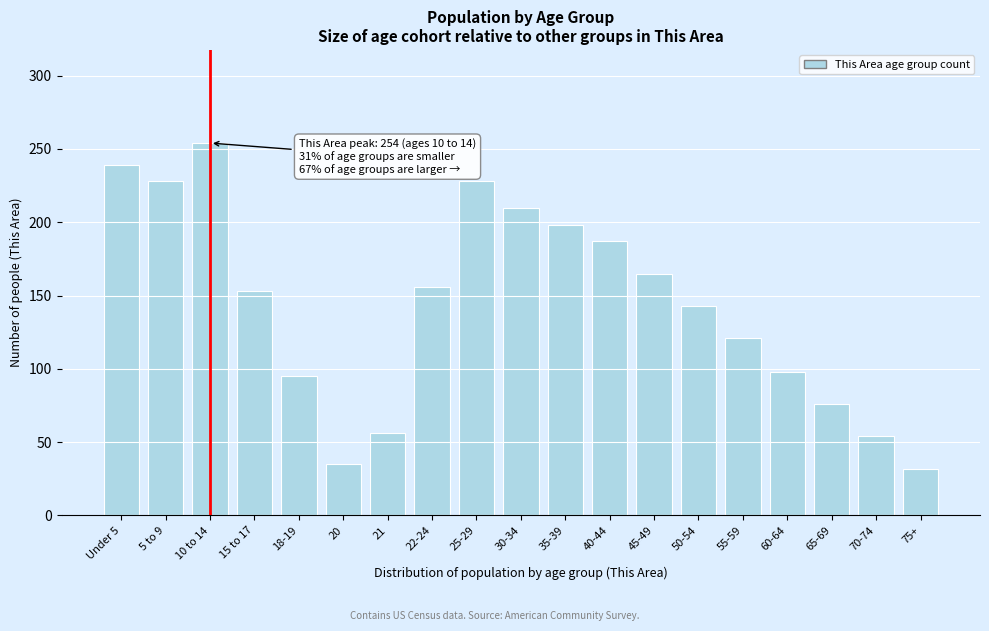

Reading left to right, list all the values displayed in this chart.

239	228	254	153	95	35	56	156	228	210	198	187	165	143	121	98	76	54	32